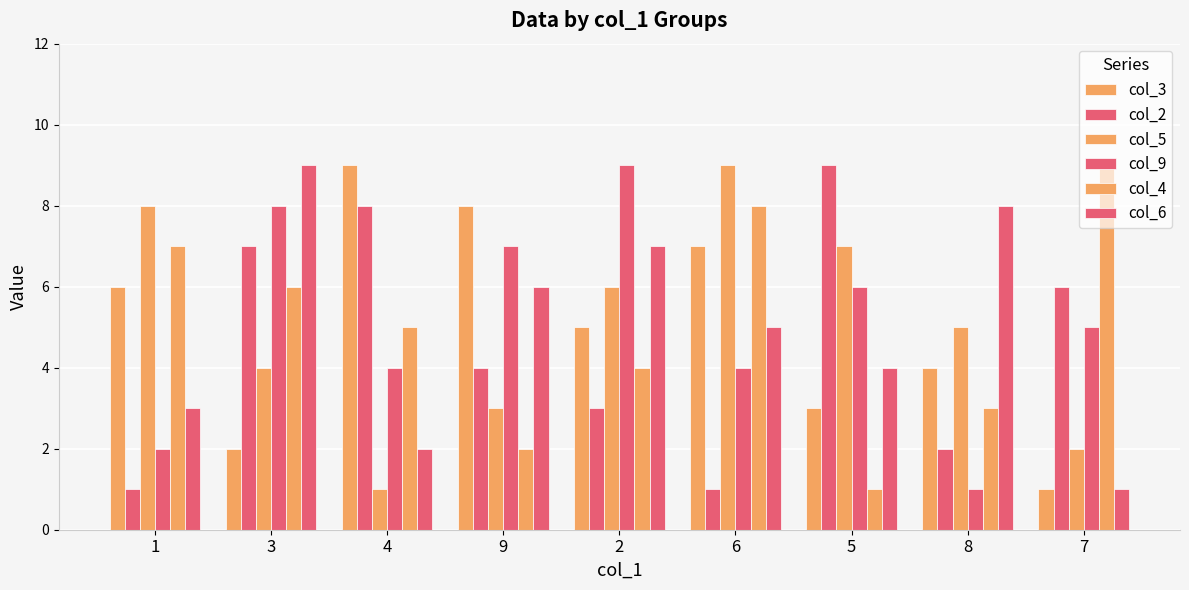

How many categories are shown in the chart?

9